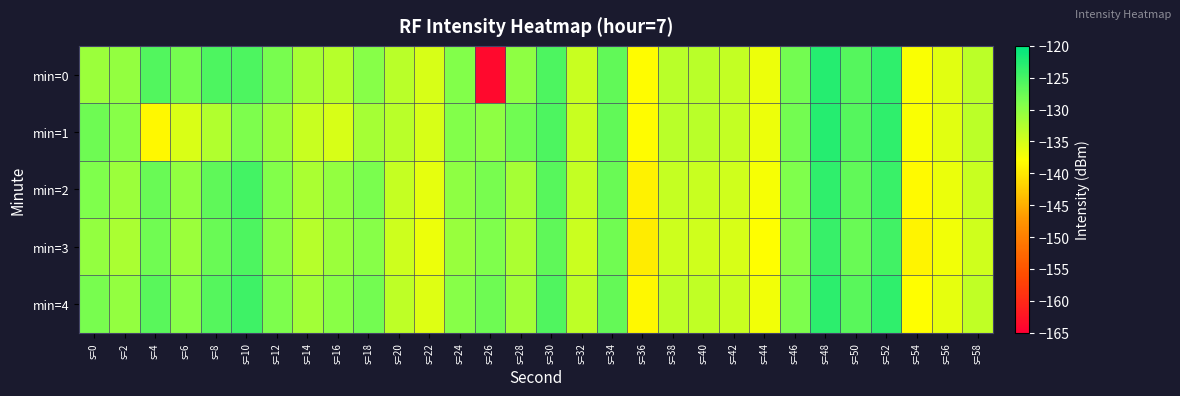

What is the maximum value shown in the chart?

-122.7